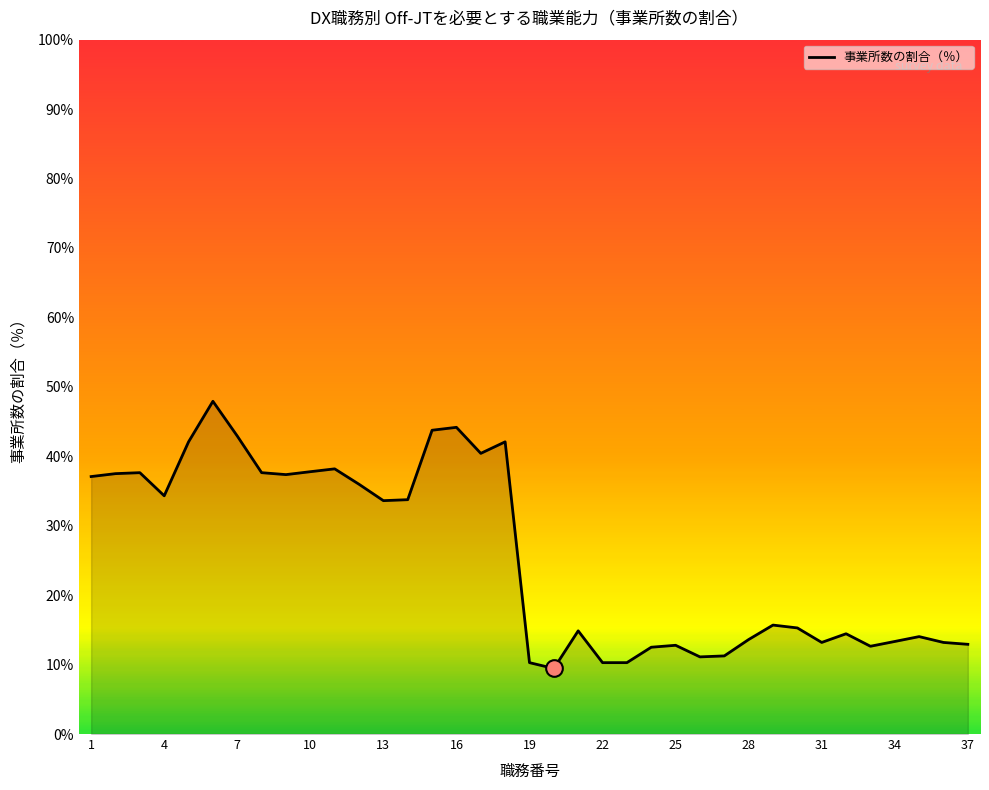

What is the minimum value shown in the chart?

9.4